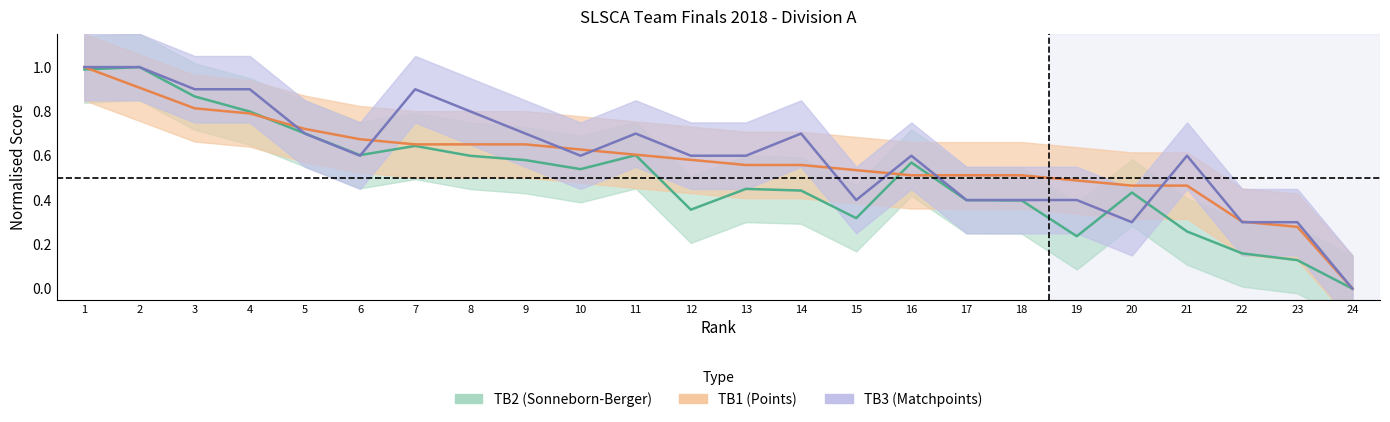

How many data points does each series have?

24